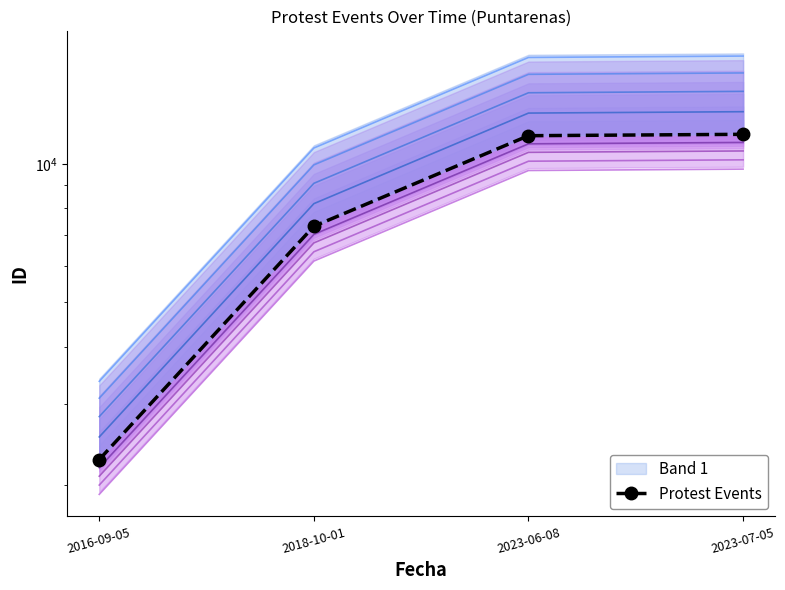

What is the difference between the values at 2018-10-01 and 2023-07-05?

4280